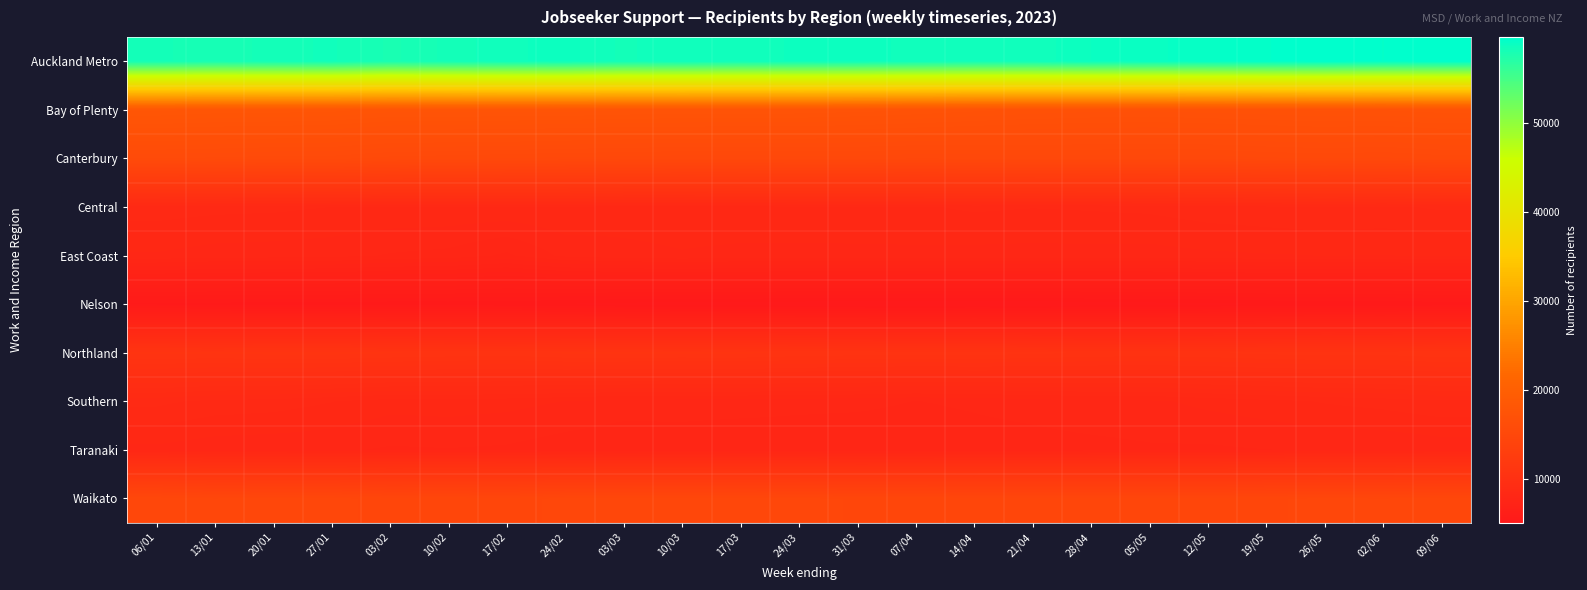

What is the spread (max minus min) of values at 24/03?

53430